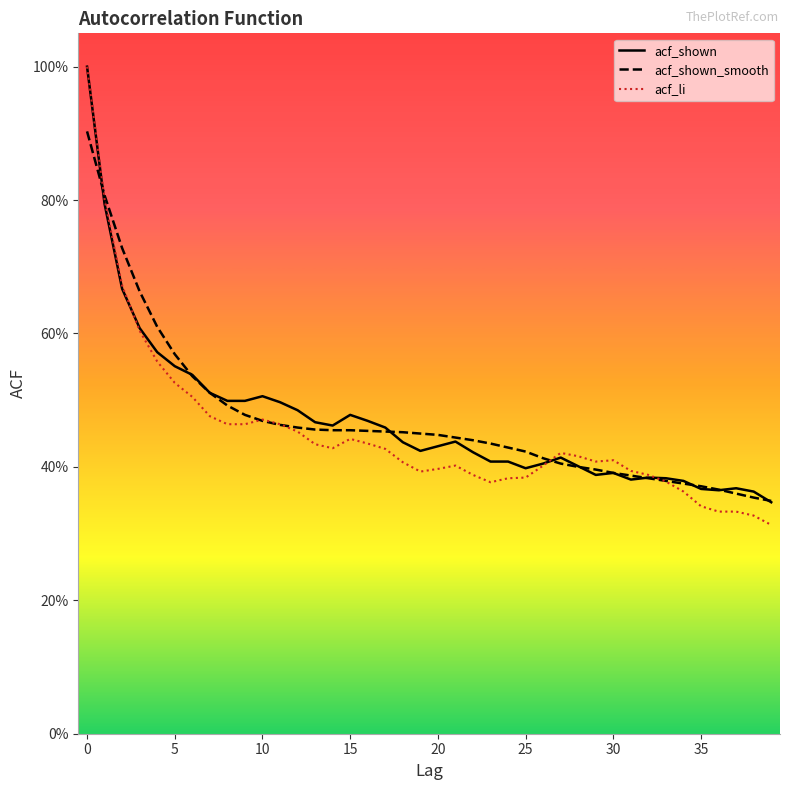

Rank the series by their maximum value, from highest to lowest.

acf_shown, acf_li, acf_shown_smooth